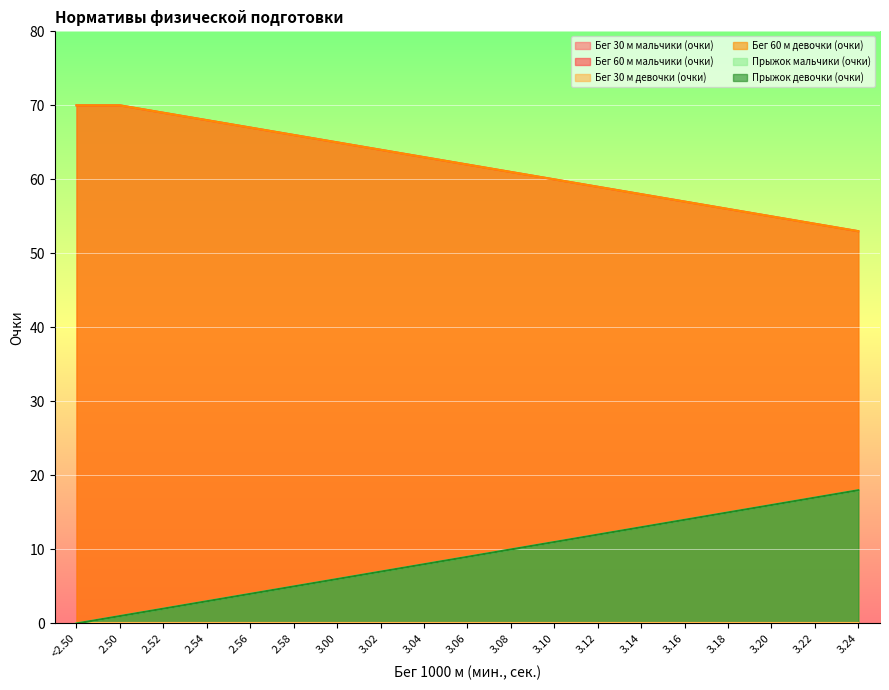

List the labels in order of Прыжок девочки (очки) value, smallest first.

<2.50, 2.50, 2.52, 2.54, 2.56, 2.58, 3.00, 3.02, 3.04, 3.06, 3.08, 3.10, 3.12, 3.14, 3.16, 3.18, 3.20, 3.22, 3.24